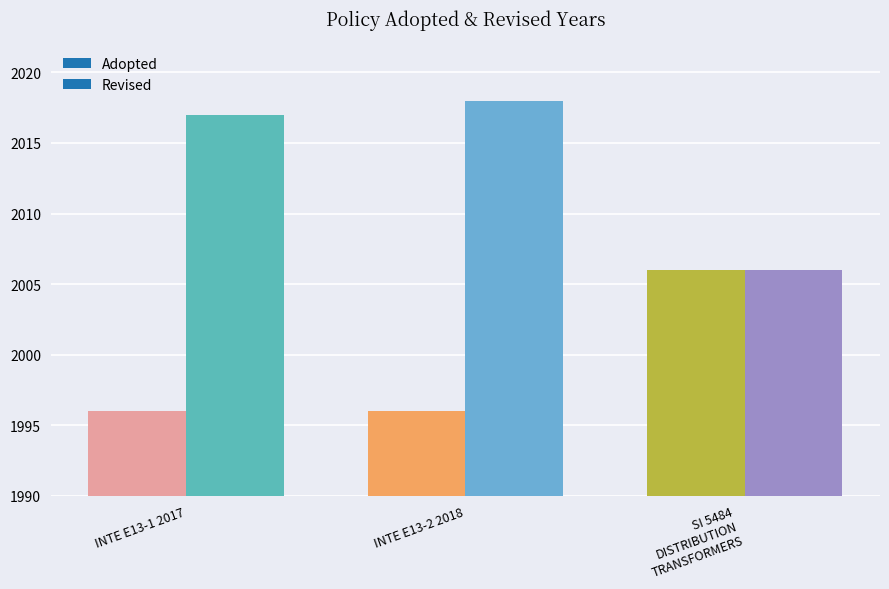

Which category has the lowest value in the Adopted series?

INTE E13-1 2017